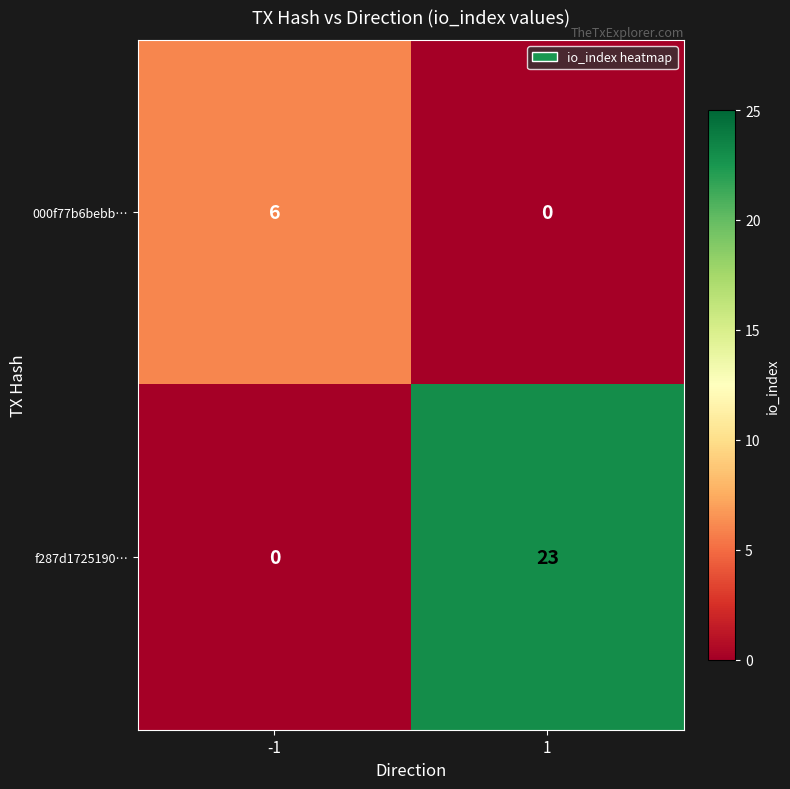

Is it true that f287d1725190… equals 7 at 1?

False